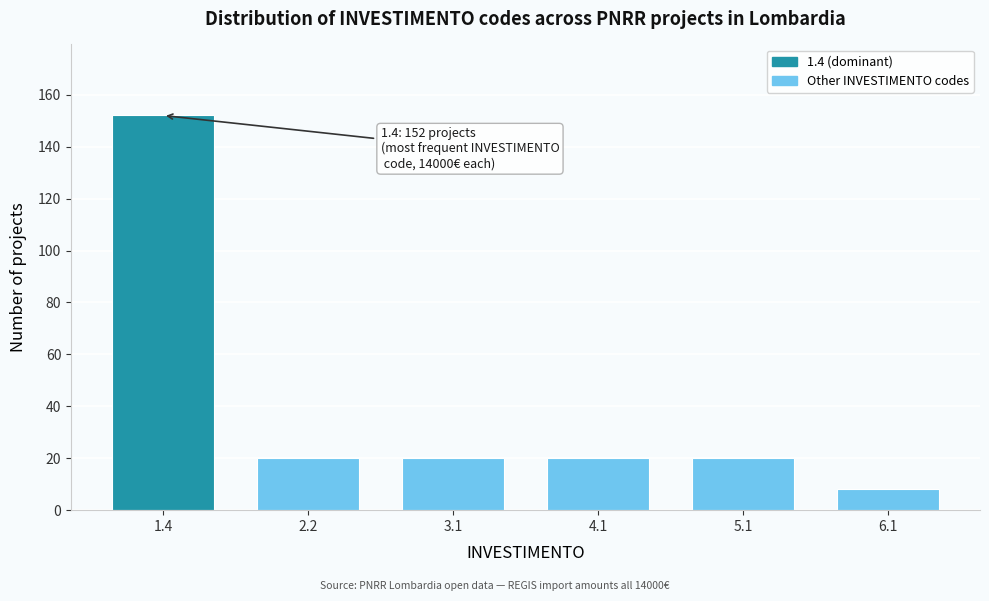

Reading right to left, list all the values displayed in this chart.

8	20	20	20	20	152